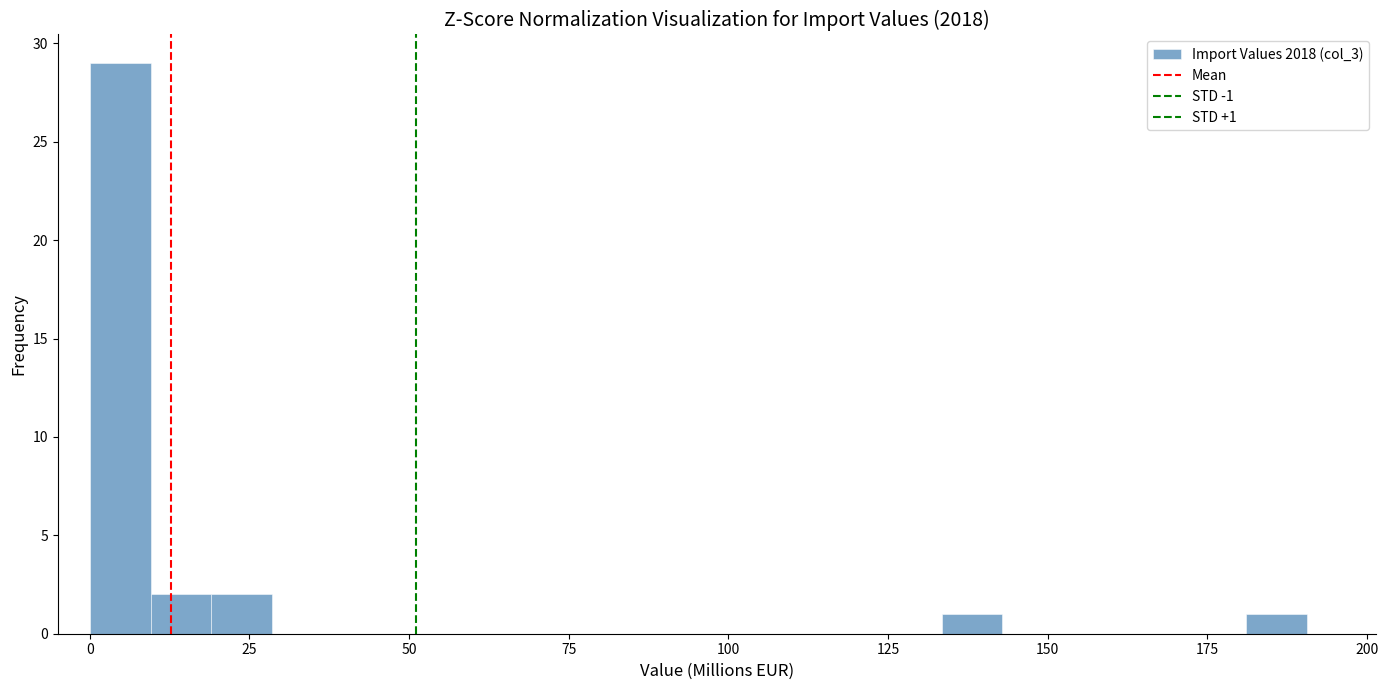

Around what value on the x-axis is the tallest bar? Give the approximate position of its centre, as read against the axis.

5